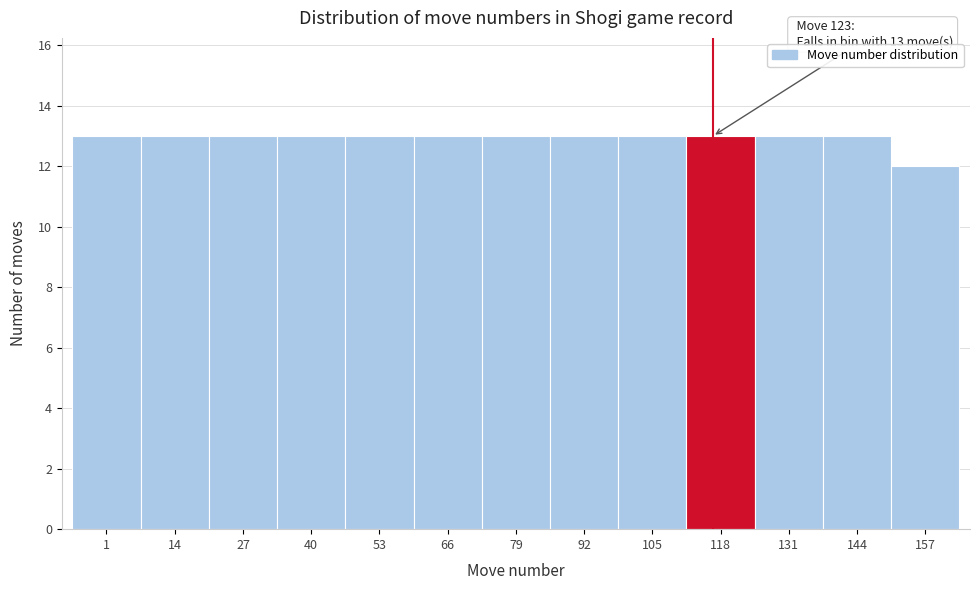

Reading left to right, list all the values displayed in this chart.

1=13	14=13	27=13	40=13	53=13	66=13	79=13	92=13	105=13	118=13	131=13	144=13	157=12